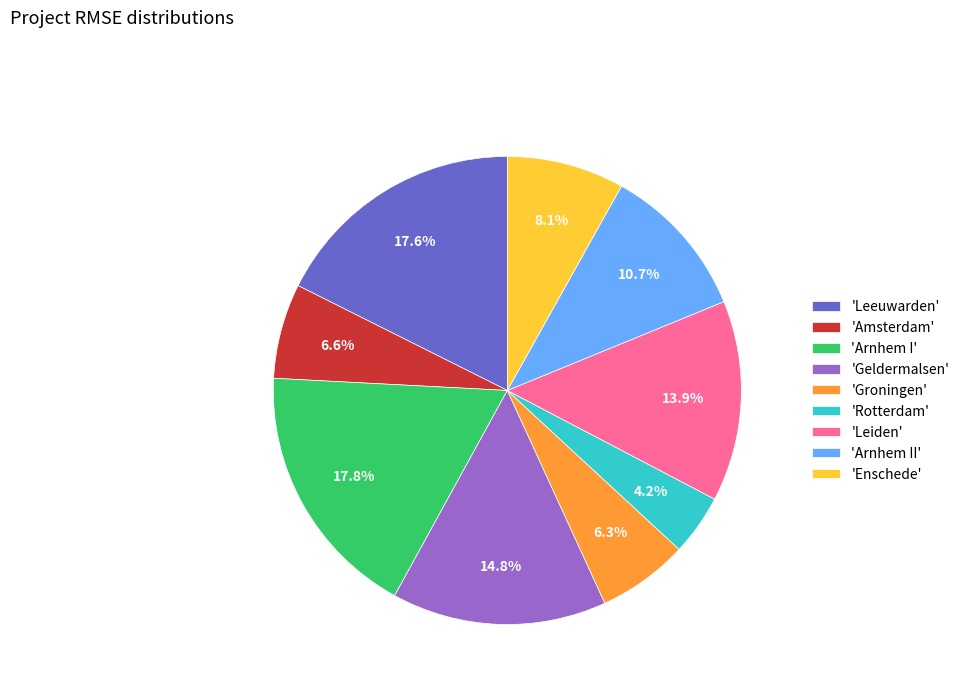

How many slices are in this pie chart?

9